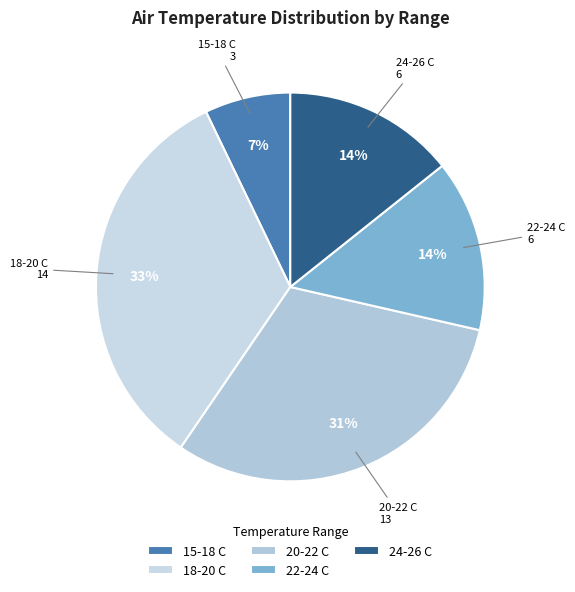

Which category has the biggest portion of the pie?

18-20 C